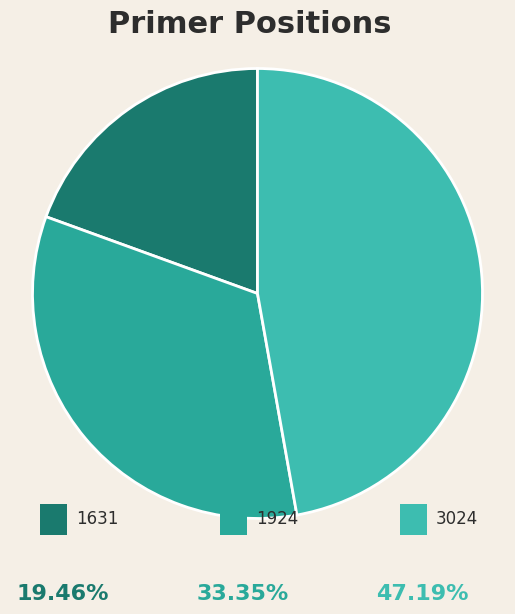

What is the largest slice in the pie chart?

3024